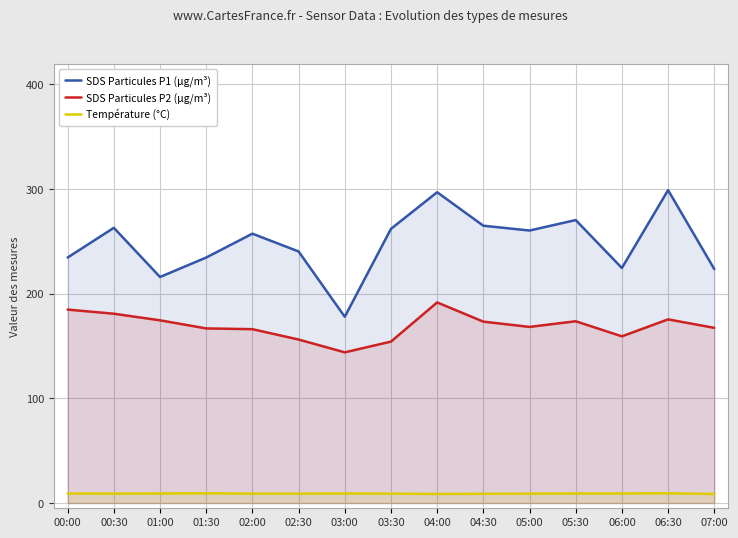

Which series has the largest total across all categories?

SDS Particules P1 (µg/m³)